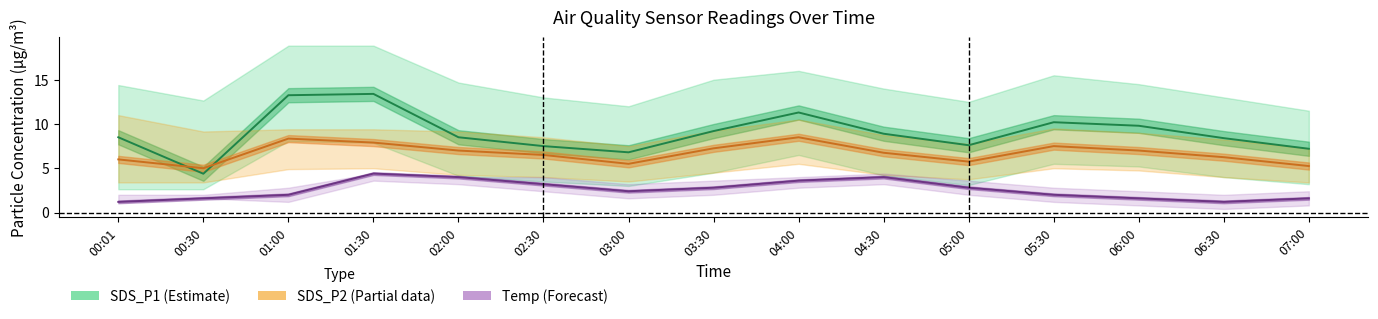

Does the chart display data point markers on the line(s)?

No